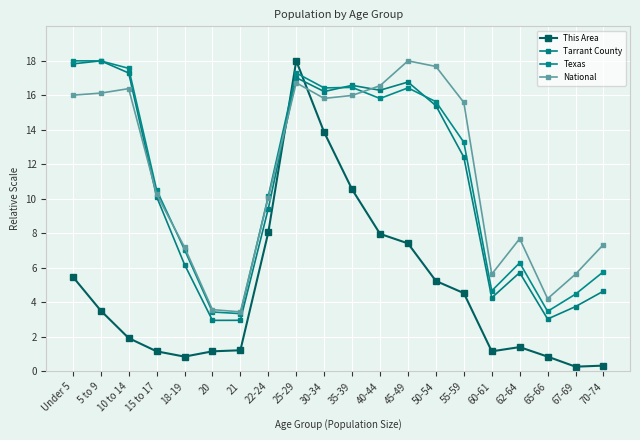

Reading left to right, what are all the values shown in this chart?

This Area: 5.5	3.5	1.9	1.2	0.9	1.2	1.2	8.1	18.0	13.9	10.5	8.0	7.4	5.2	4.5	1.2	1.4	0.9	0.3	0.3
Tarrant County: 17.8	18.0	17.3	10.1	6.2	3.0	3.0	9.4	17.0	16.2	16.6	16.3	16.8	15.4	12.4	4.3	5.7	3.0	3.8	4.7
Texas: 18.0	18.0	17.6	10.5	7.1	3.4	3.4	10.2	17.3	16.4	16.5	15.8	16.4	15.6	13.3	4.7	6.3	3.5	4.5	5.8
National: 16.0	16.1	16.4	10.3	7.2	3.6	3.5	10.1	16.7	15.8	16.0	16.6	18.0	17.7	15.6	5.6	7.7	4.2	5.6	7.4